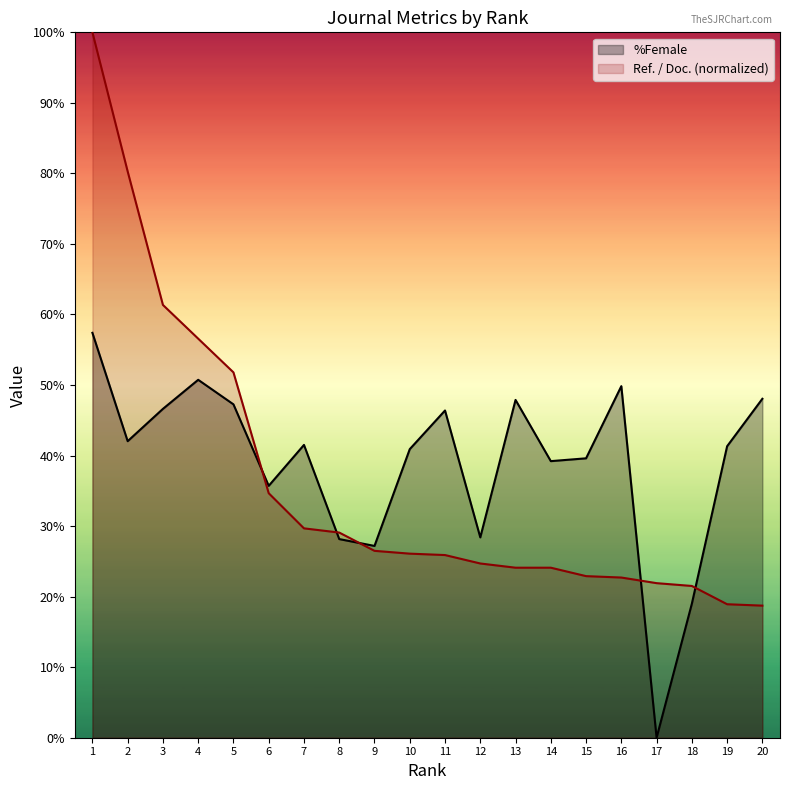

Which series changed the most between 2 and 14?

Ref. / Doc. (normalized)